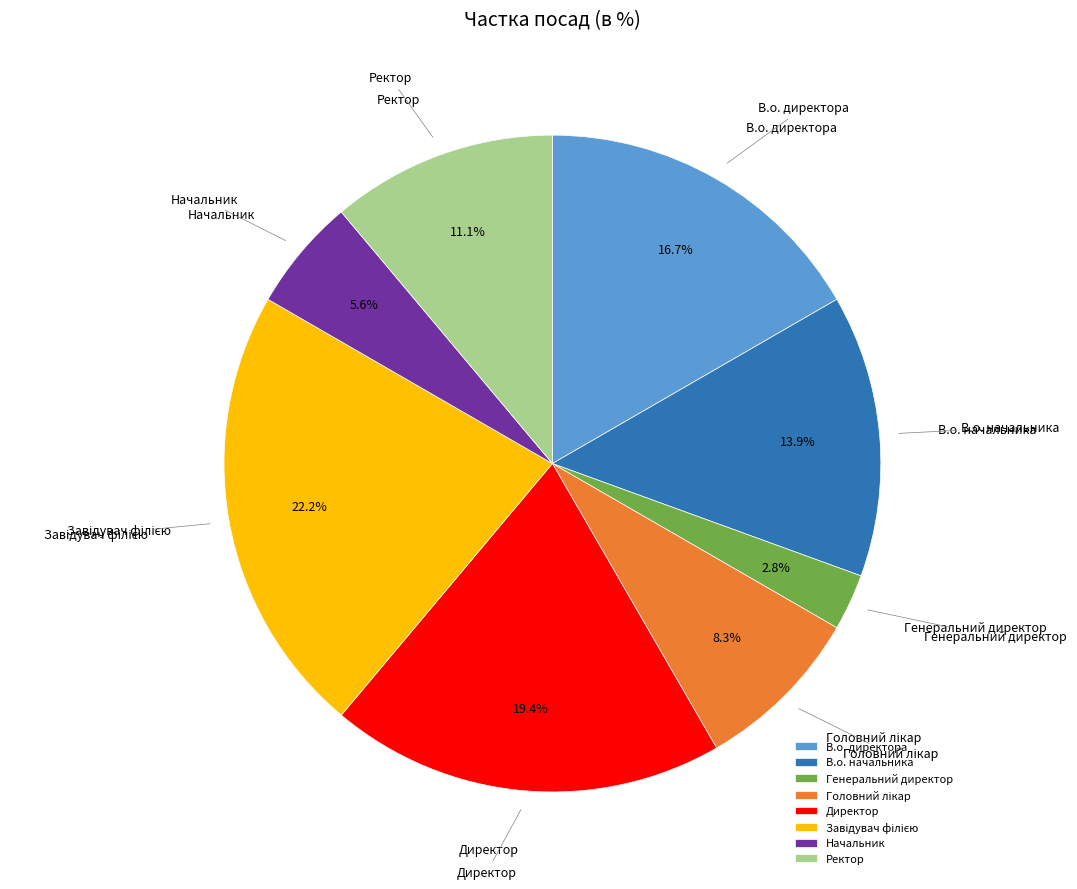

Between В.о. начальника and Ректор, which is larger?

В.о. начальника